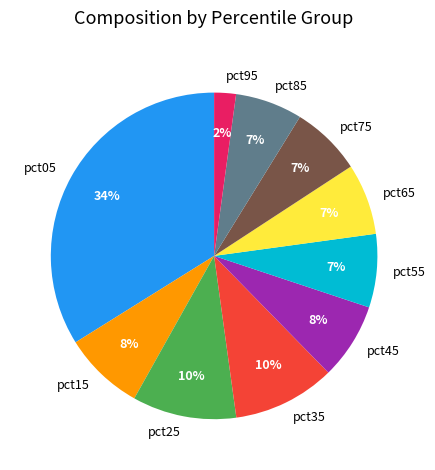

Combined, do pct55 and pct15 account for over 50%?

No